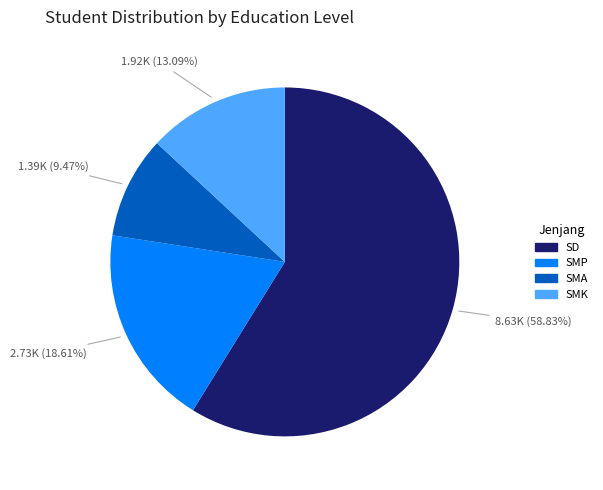

Does any single category account for the majority?

Yes